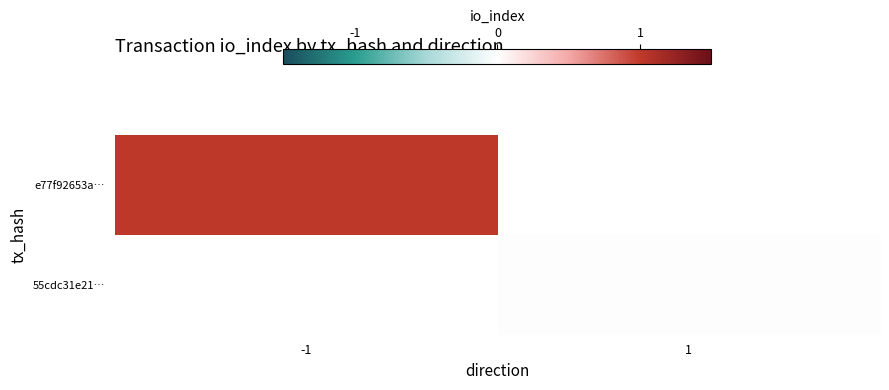

Which series has the widest spread of values?

e77f92653a…